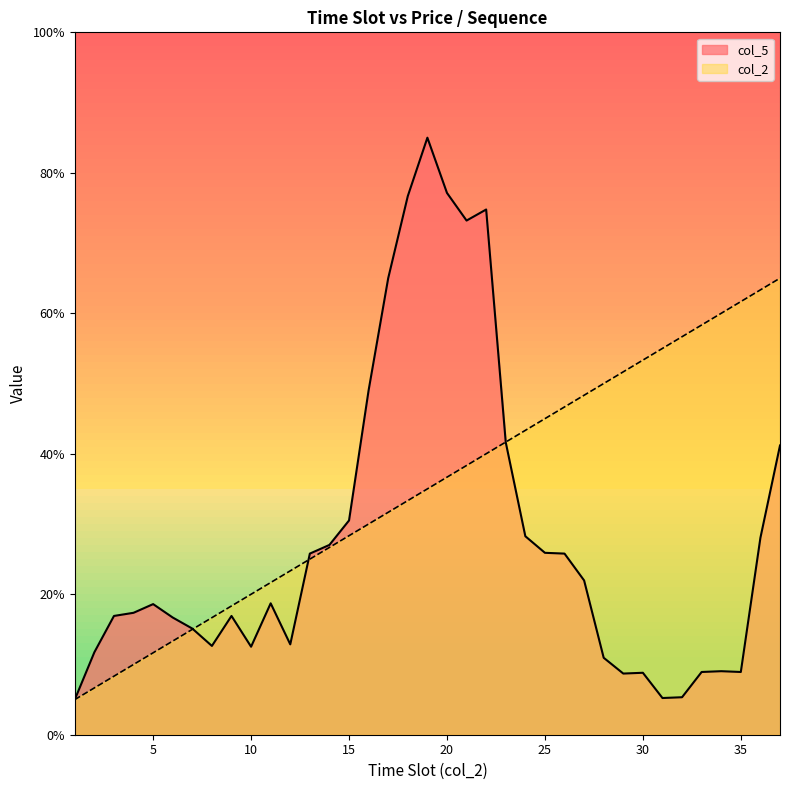

True or false: col_5 has a value of 74.8 at 22.

True